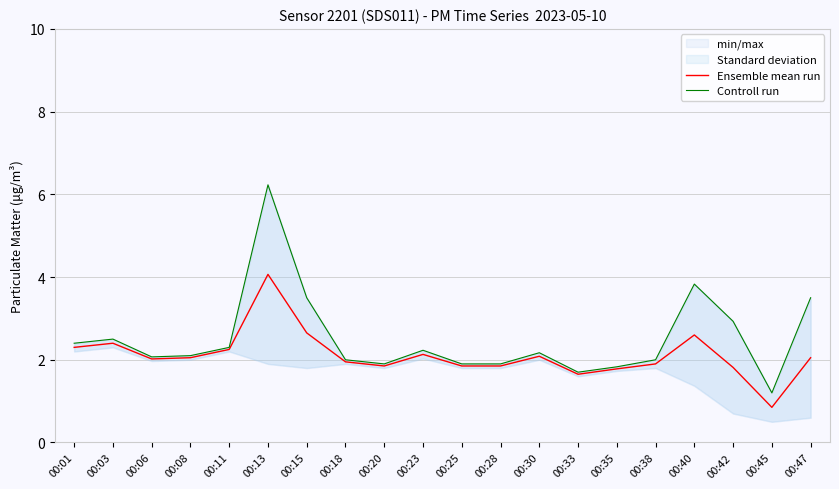

Reading left to right, transcribe all the data shown in this chart.

Ensemble mean run: 2.3	2.4	2.0	2.0	2.2	4.1	2.6	1.9	1.9	2.1	1.9	1.9	2.1	1.6	1.8	1.9	2.6	1.8	0.8	2.0
Controll run: 2.4	2.5	2.1	2.1	2.3	6.2	3.5	2.0	1.9	2.2	1.9	1.9	2.2	1.7	1.8	2.0	3.8	2.9	1.2	3.5